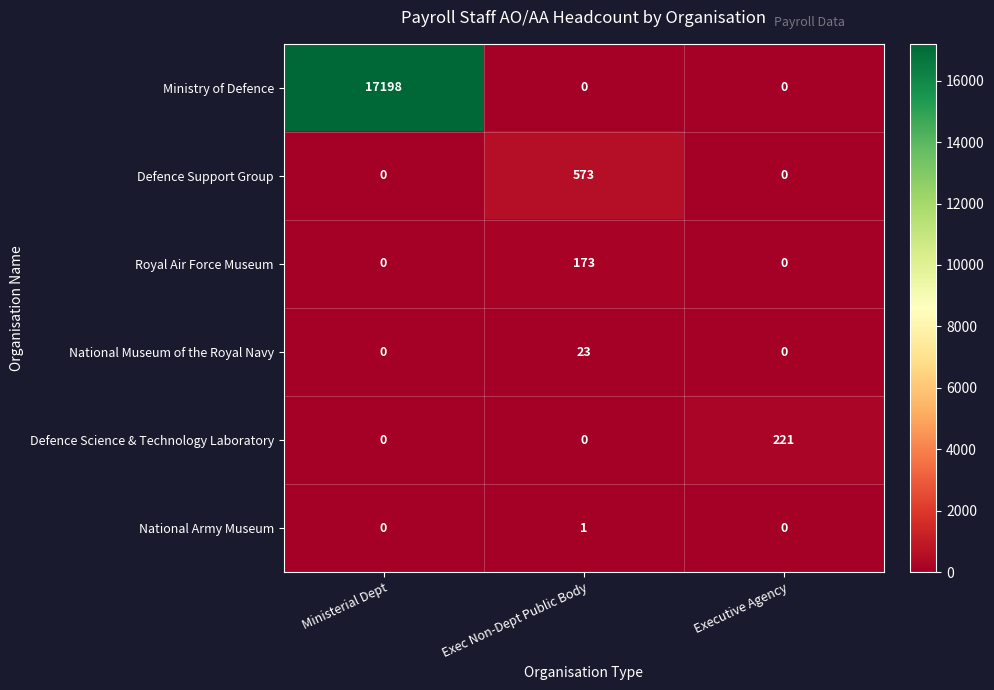

At which category is the sum across all series the highest?

Ministerial Dept